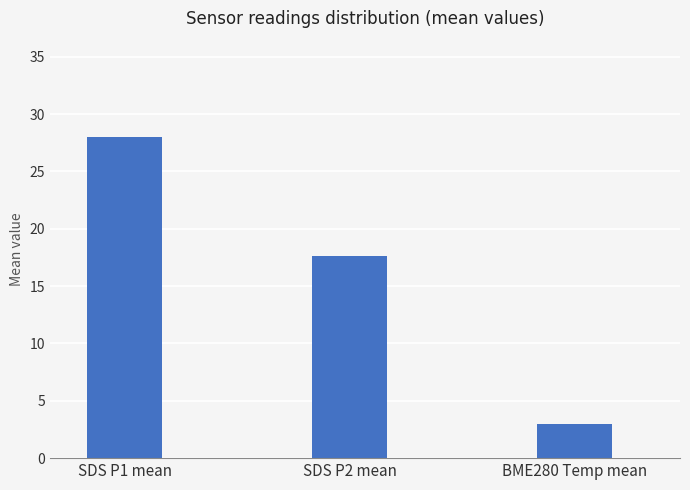

Approximately how many times larger is the value at SDS P1 mean compared to BME280 Temp mean?

9.3